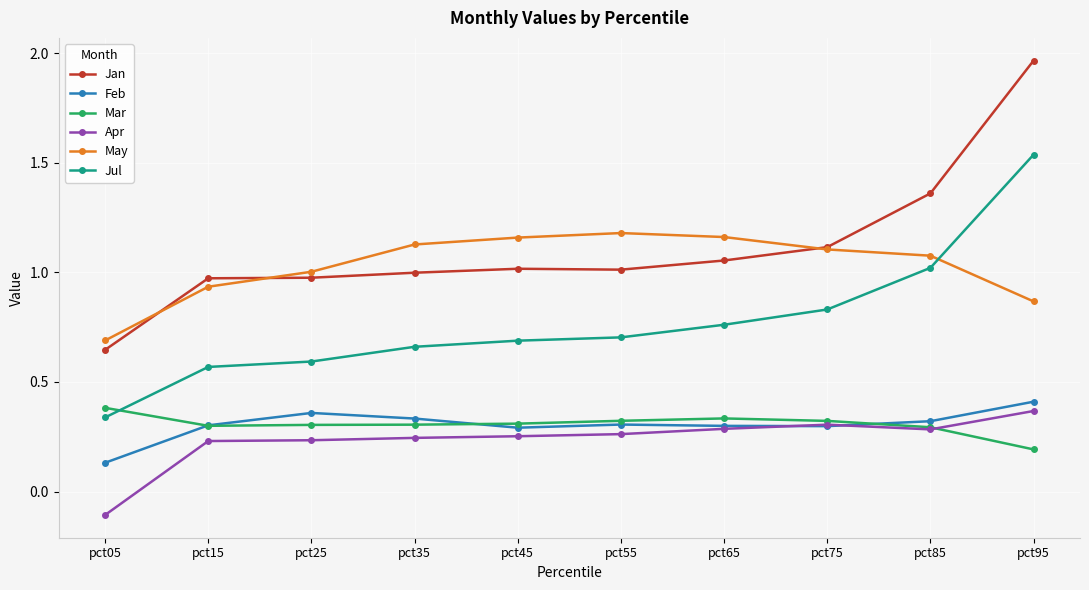

Which series has the largest range (max minus min)?

Jan